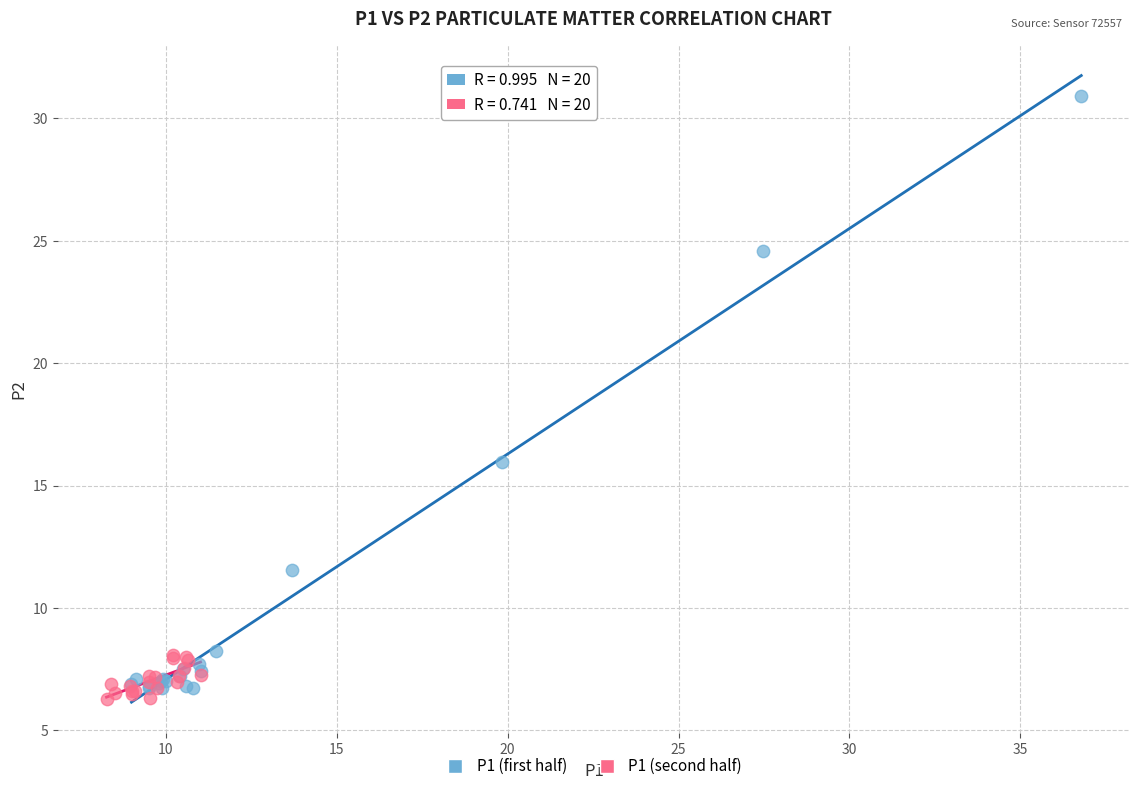

Which series contains the highest Y value?

P1 (first half)